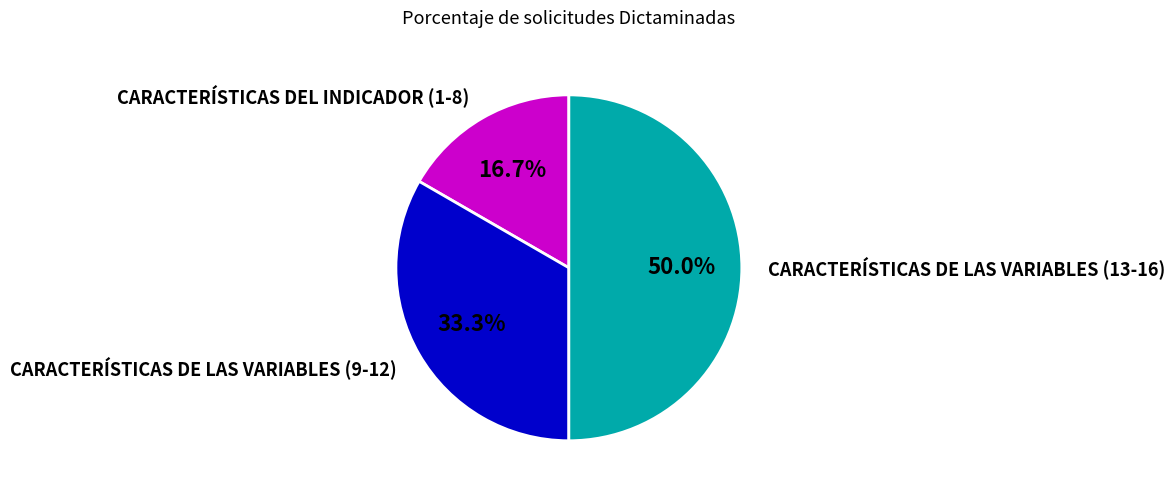

Which category has the smallest portion of the pie?

CARACTERÍSTICAS DEL INDICADOR (1-8)